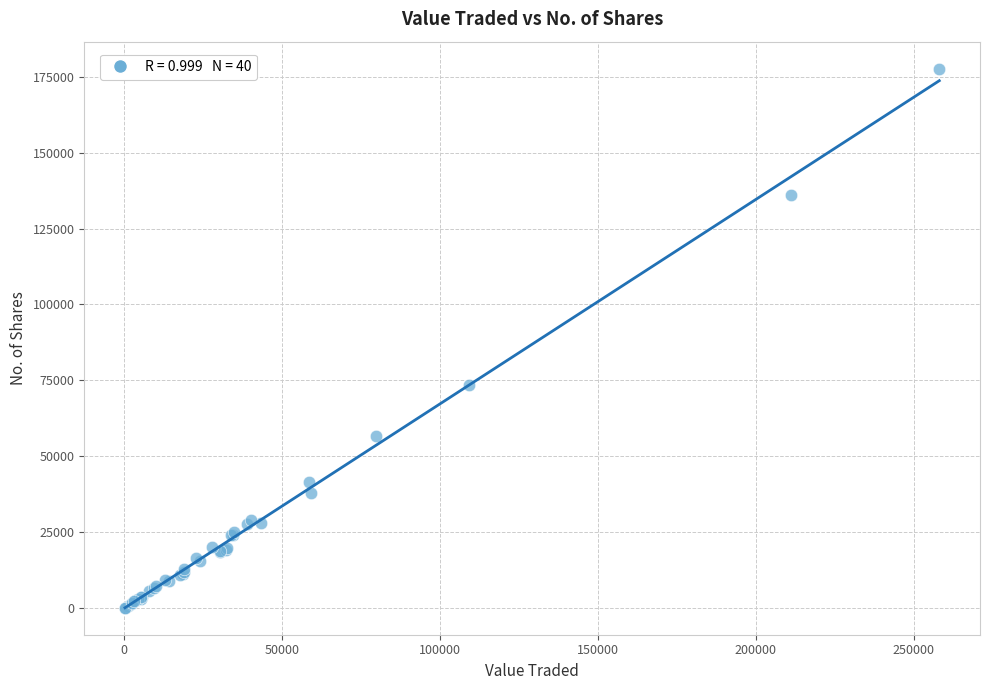

What Y value in the scatter plot is closest to 88906?

73547